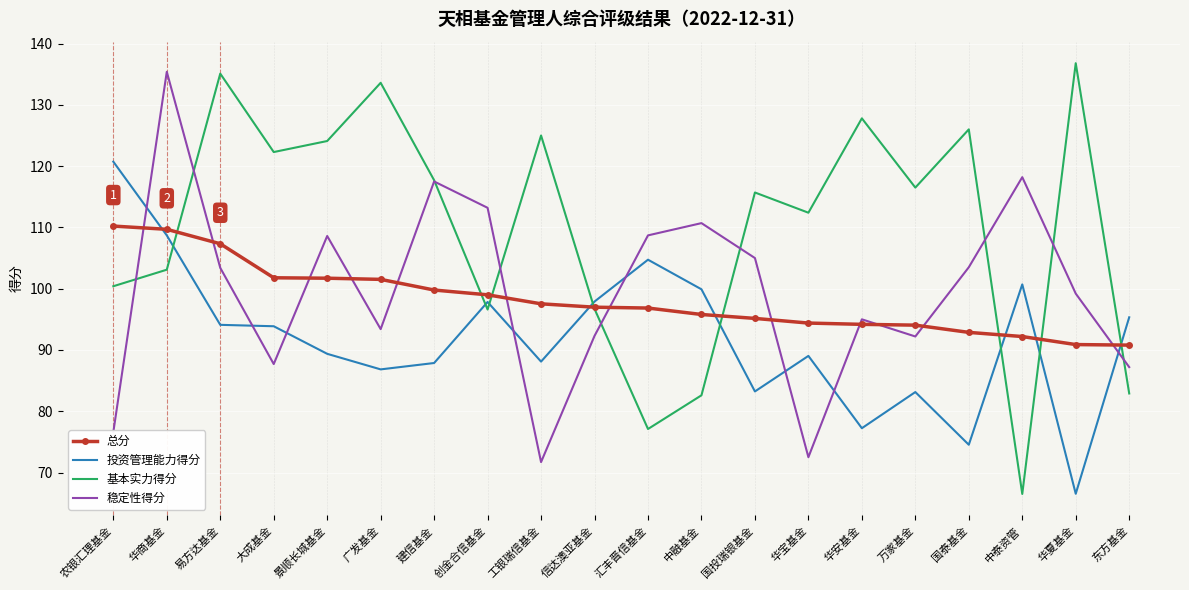

At which category is the sum across all series the highest?

华商基金